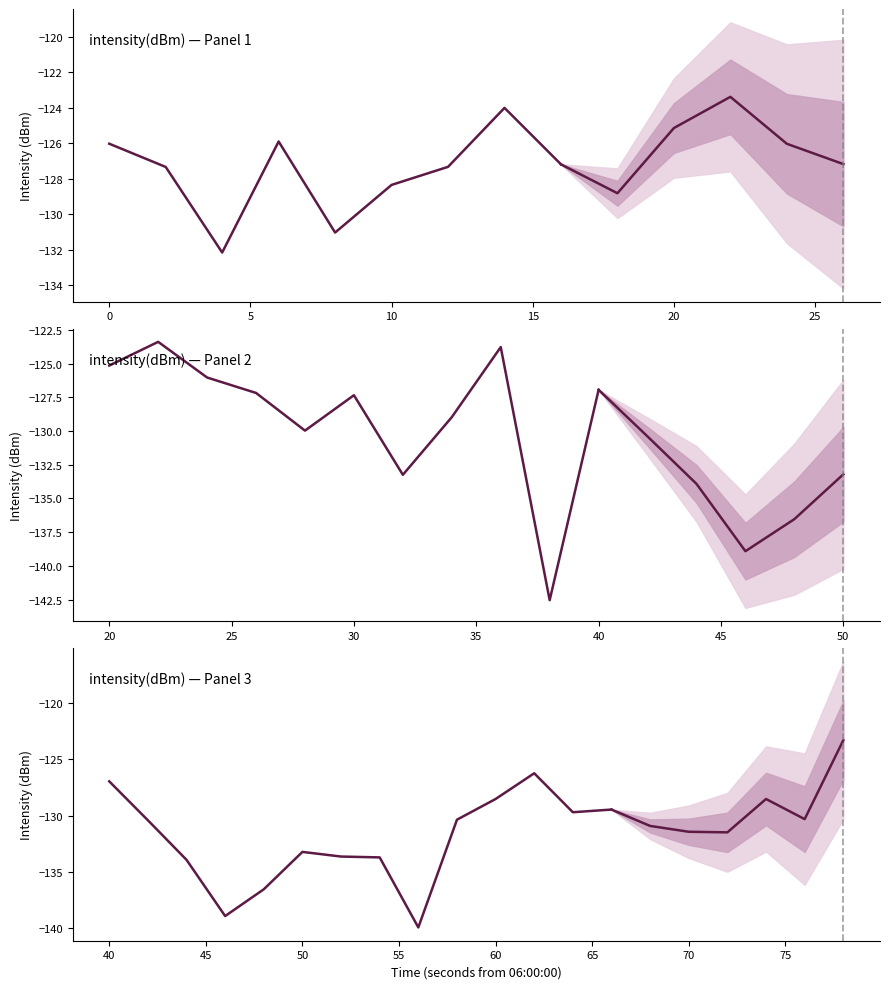

How many points are higher than both their immediate neighbors (excluding endpoints)?

2